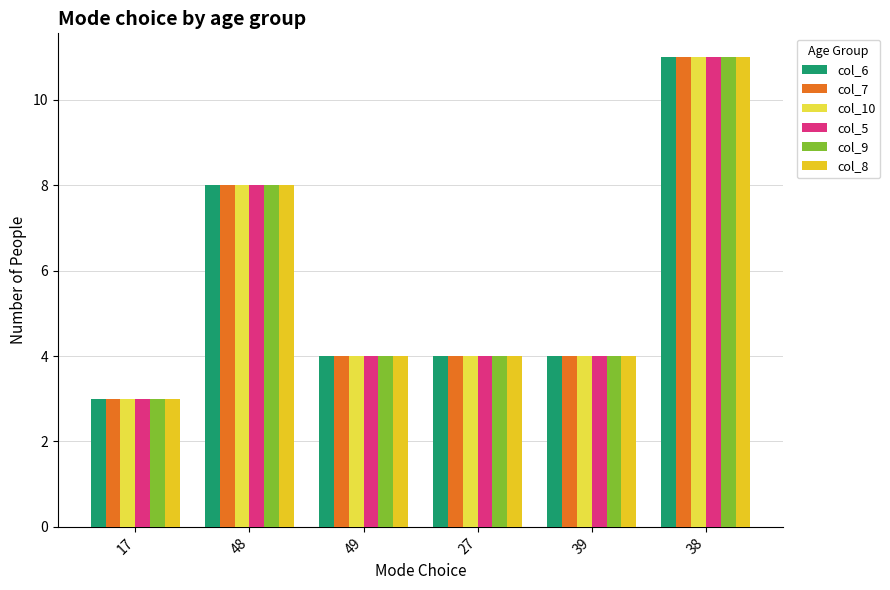

How many series are shown in this chart?

6